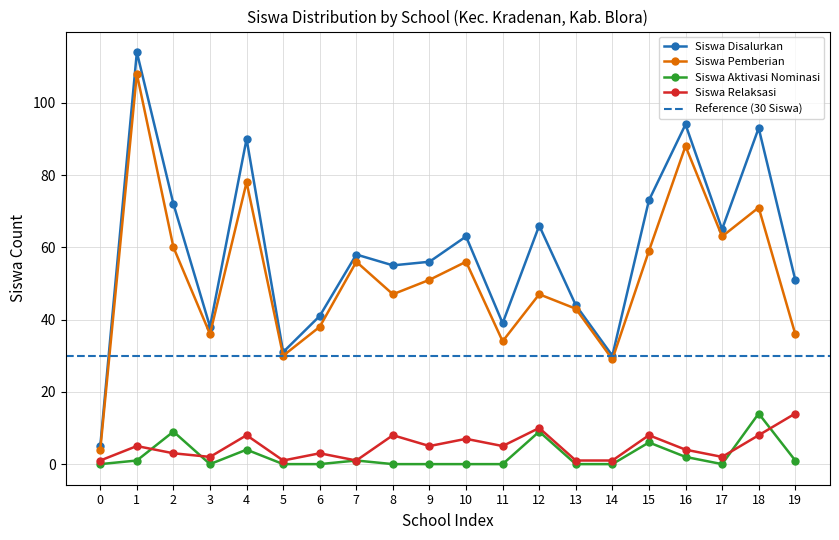

How many lines are shown in the chart?

4